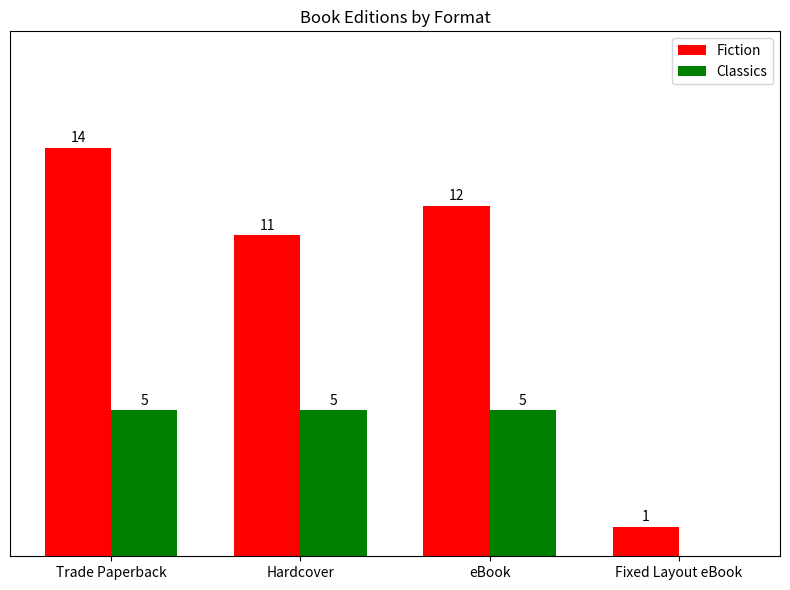

What are all the series names shown in the legend?

Fiction, Classics